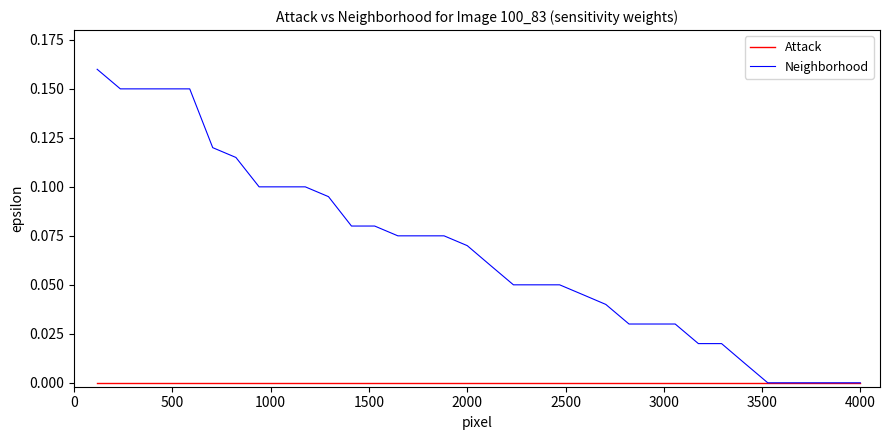

Which series has the largest total across all categories?

Neighborhood